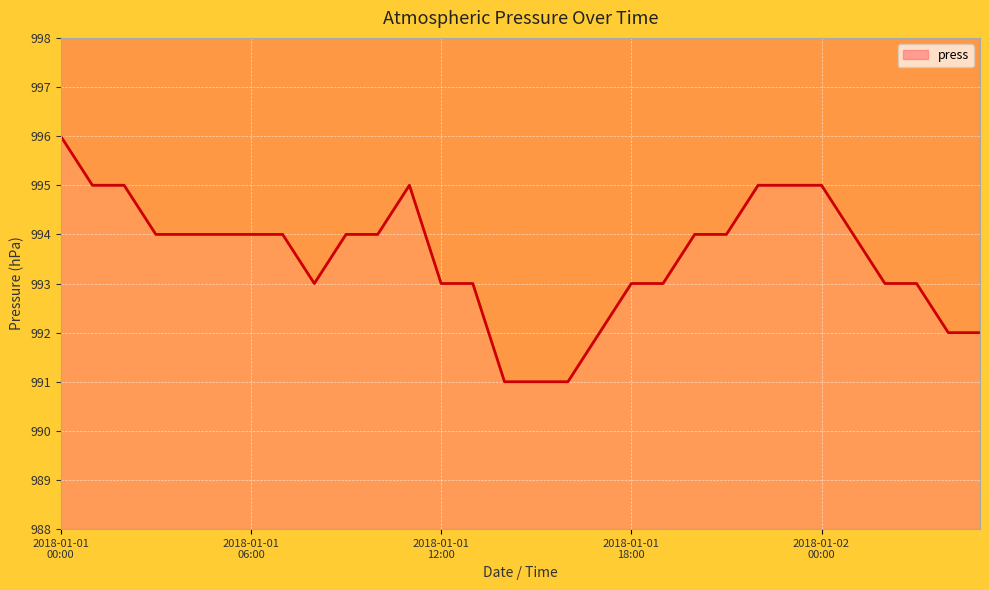

What is the maximum value shown in the chart?

996